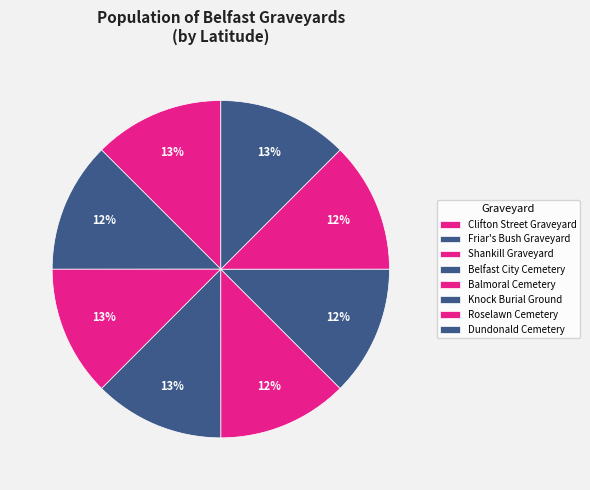

Count the number of slices in the pie.

8